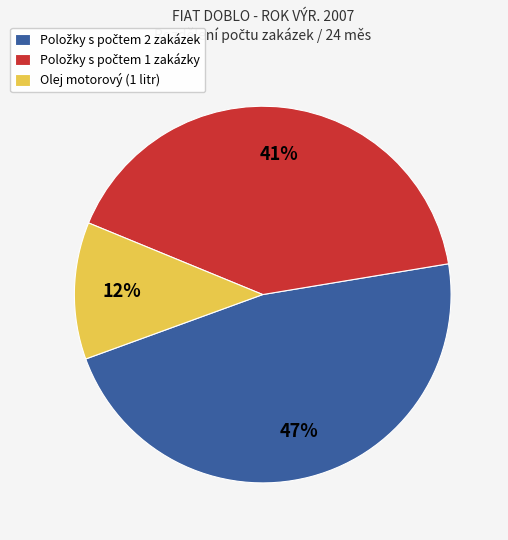

To the nearest percent, what is the average slice percentage?

33%